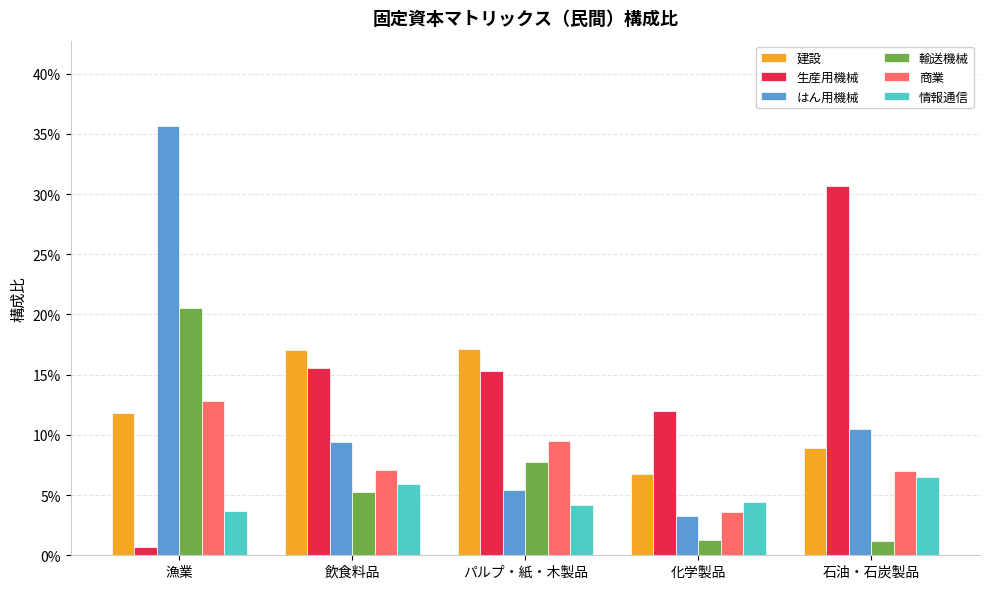

List the labels in order of 生産用機械 value, smallest first.

漁業, 化学製品, パルプ・紙・木製品, 飲食料品, 石油・石炭製品